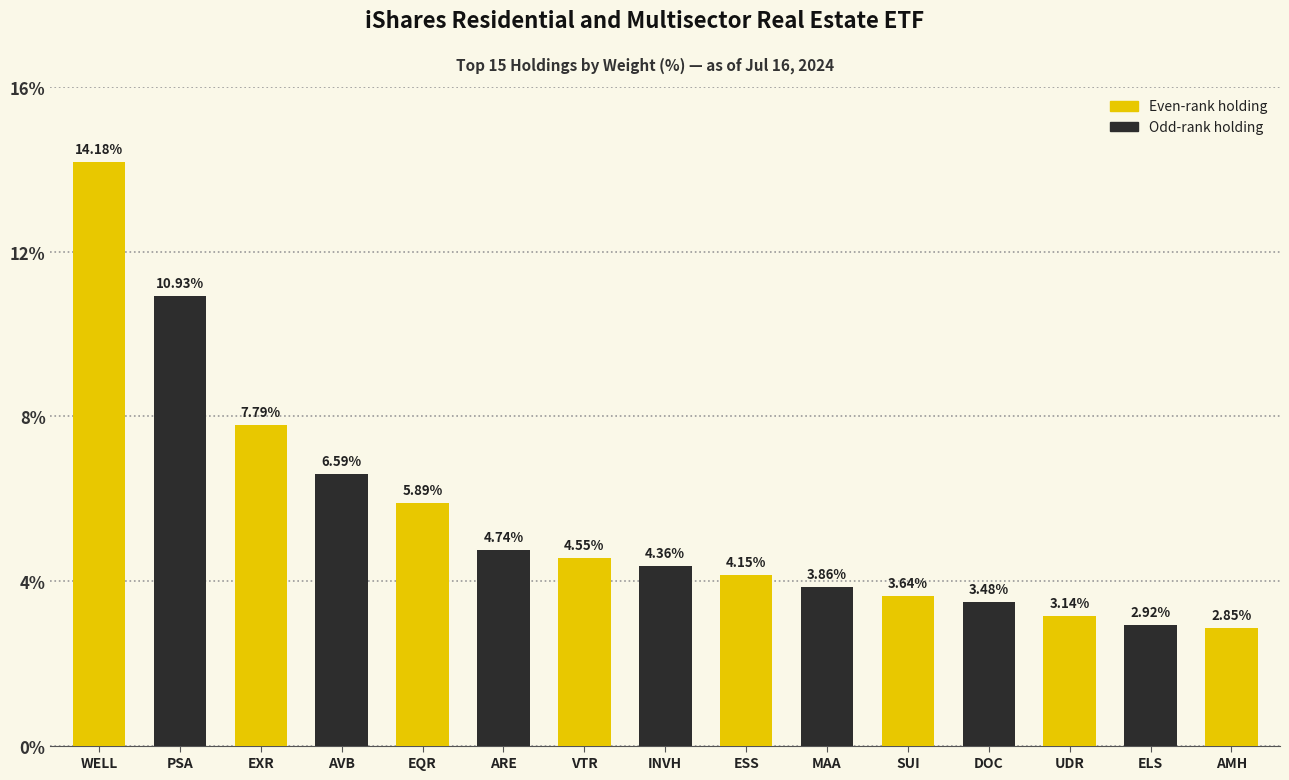

What is the label of the 12th bar from the right?

AVB